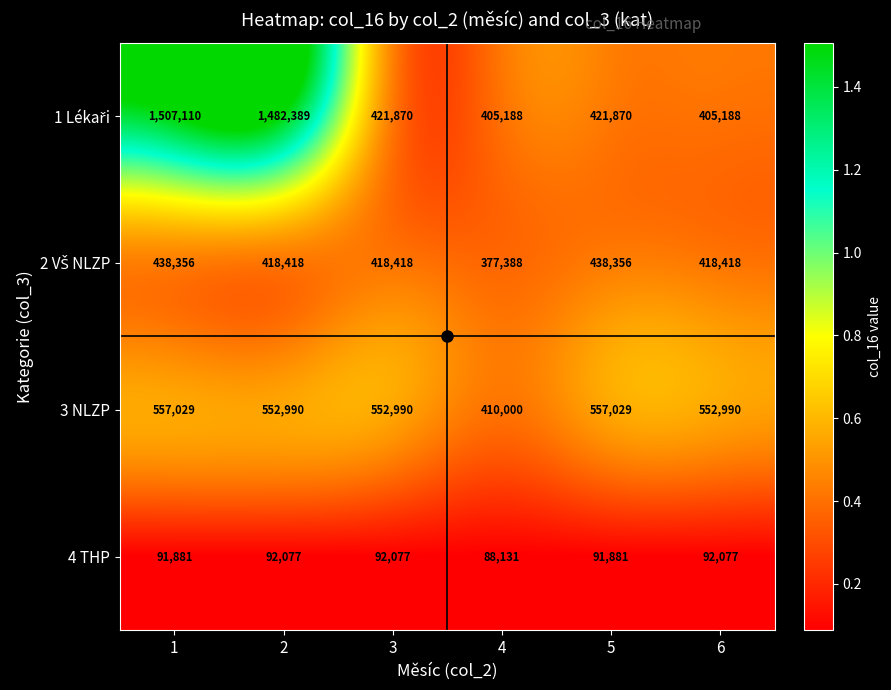

How many distinct data groups are displayed?

4